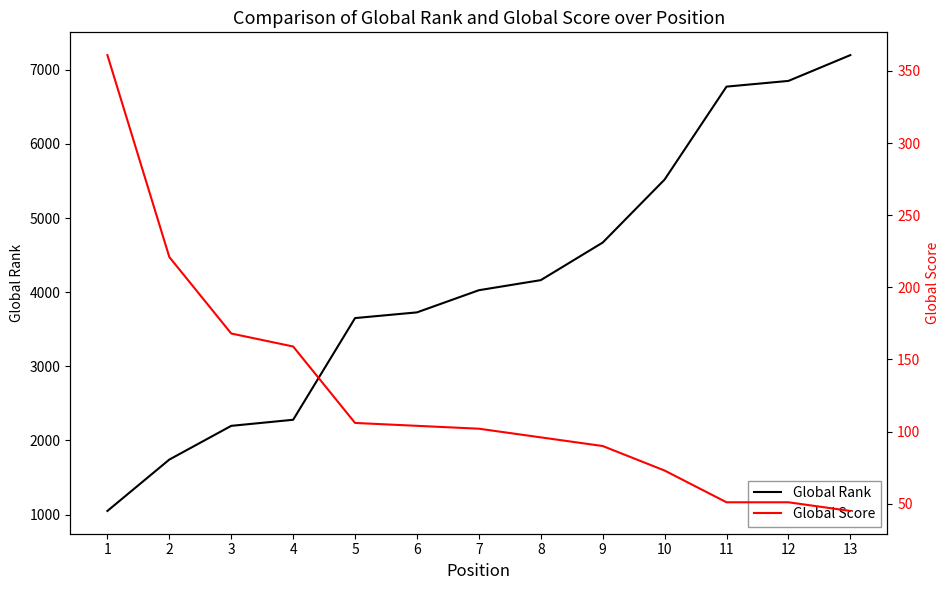

What is the value of the Global Score point at the 13th from the left?

45